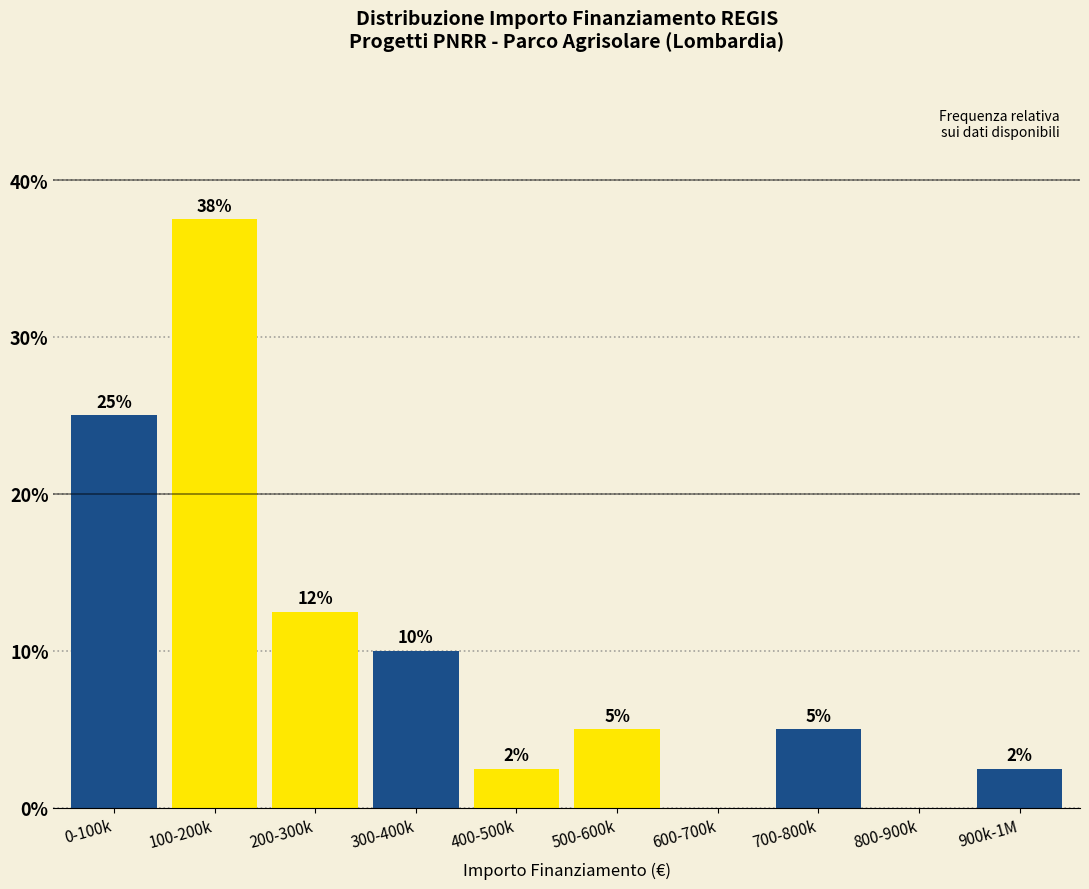

At which label does the data first exceed 5?

0-100k